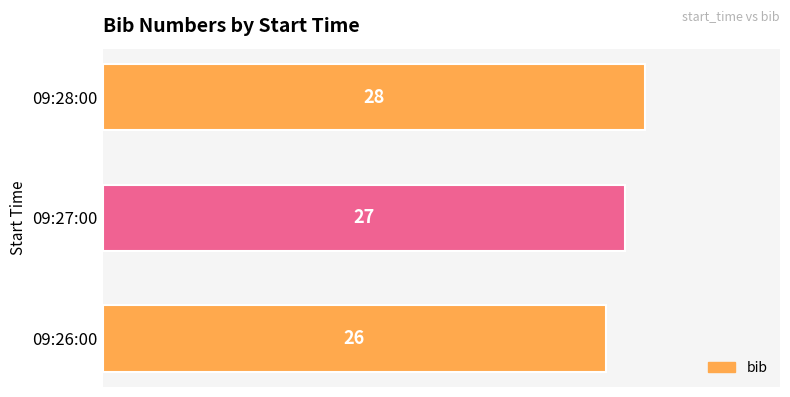

Reading bottom to top, list all the values displayed in this chart.

09:26:00=26	09:27:00=27	09:28:00=28